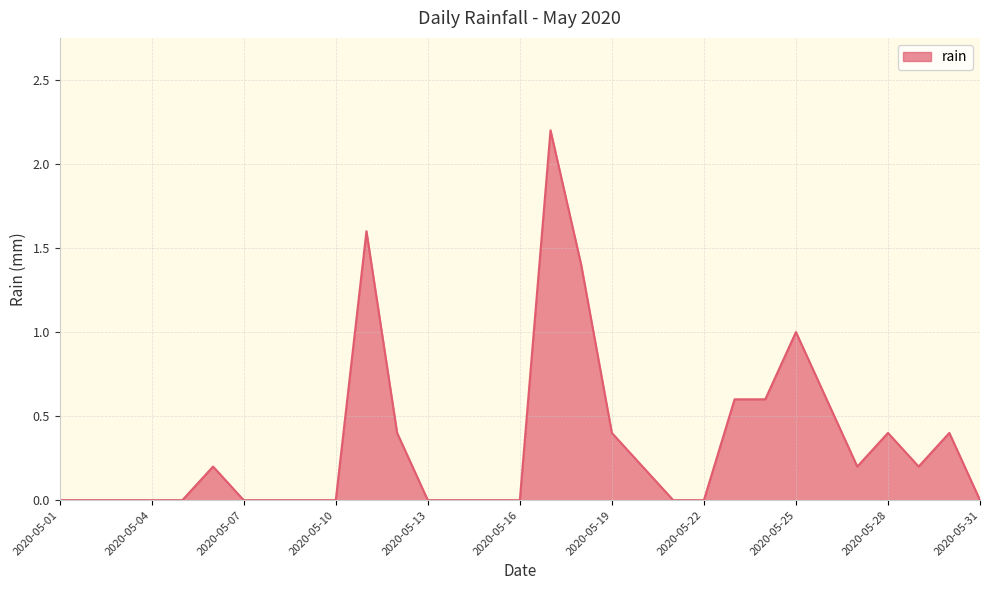

What is the maximum value shown in the chart?

2.2